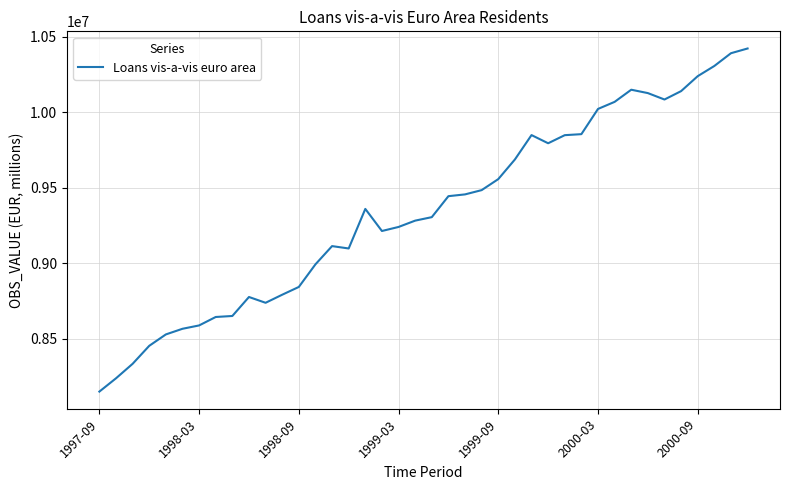

What is the smallest value displayed?

8148947.6